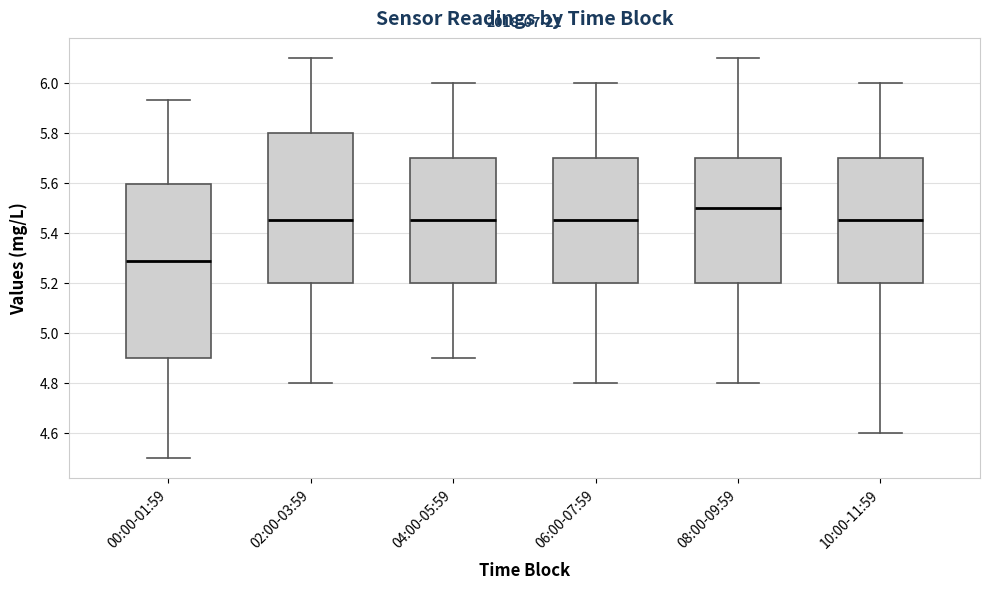

Reading left to right, transcribe this box plot: for each box, give where its median line is, the range the box spans, and where its two whiskers end, as read against the y-axis. The values are not printed on the chart, so give them approximately, as read against the axis.

00:00-01:59: median 5.28, box 4.90 to 5.60, whiskers 4.50 to 5.94
02:00-03:59: median 5.46, box 5.20 to 5.80, whiskers 4.80 to 6.10
04:00-05:59: median 5.46, box 5.20 to 5.70, whiskers 4.90 to 6.00
06:00-07:59: median 5.46, box 5.20 to 5.70, whiskers 4.80 to 6.00
08:00-09:59: median 5.50, box 5.20 to 5.70, whiskers 4.80 to 6.10
10:00-11:59: median 5.46, box 5.20 to 5.70, whiskers 4.60 to 6.00